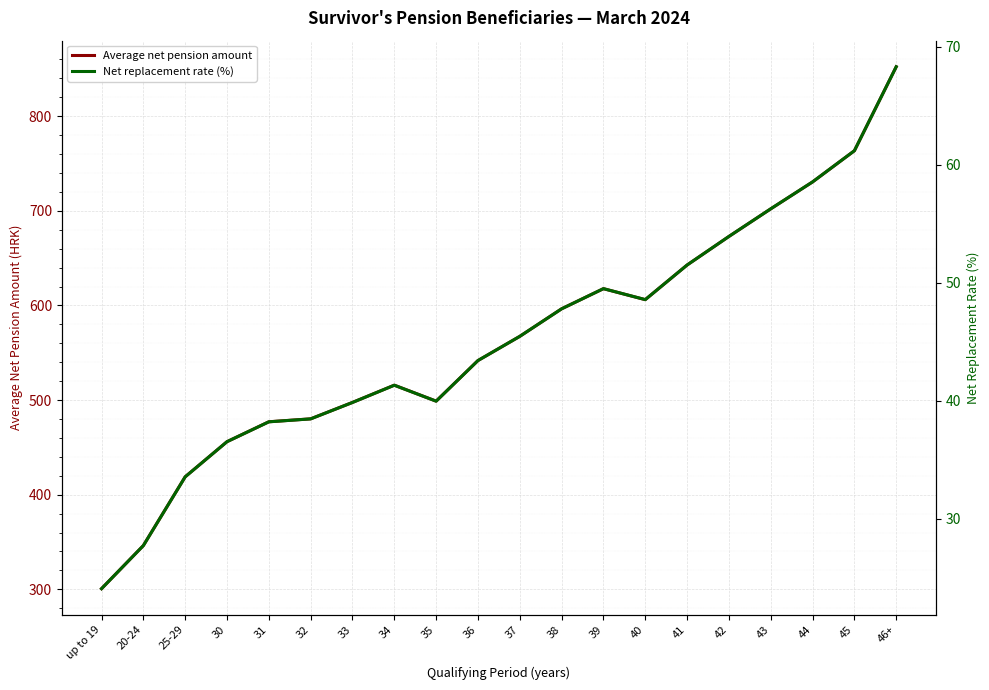

What is the spread (max minus min) of values at 43?

645.8